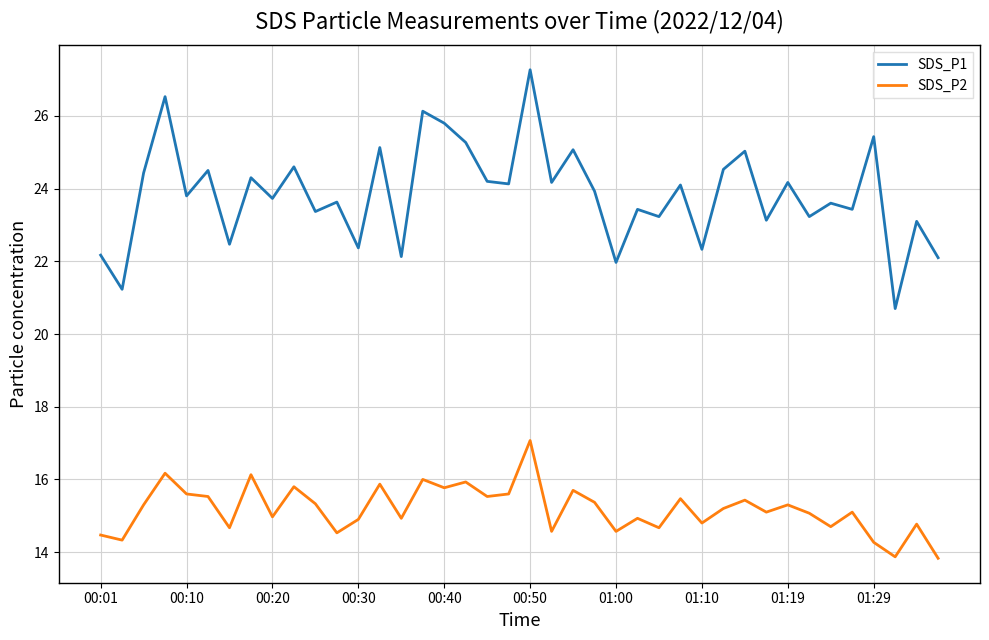

In SDS_P1, how many points are higher than both neighbors (excluding endpoints)?

16